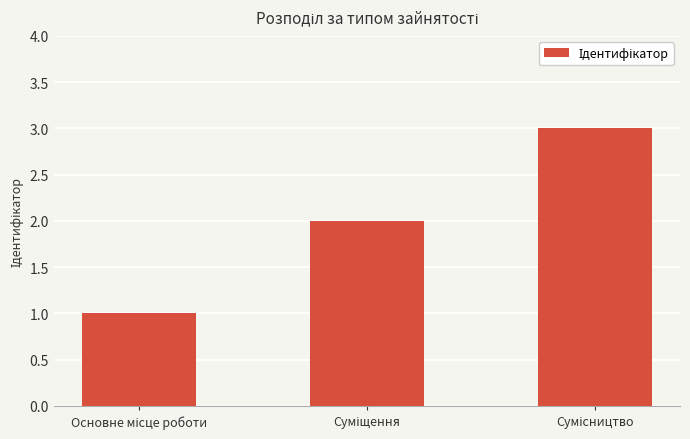

What is the sum of all values?

6